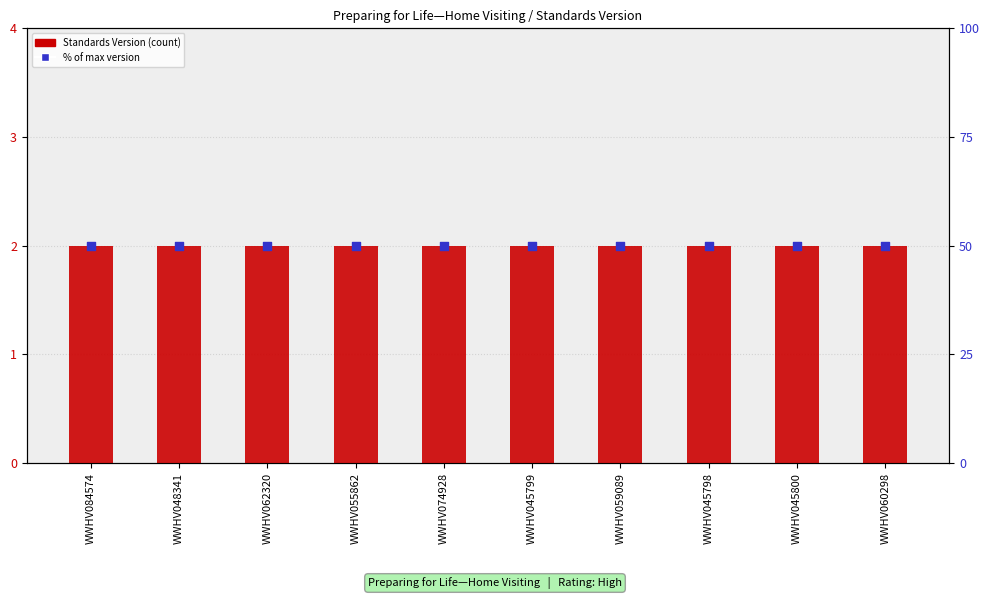

At how many categories does at least one series exceed 21?

10